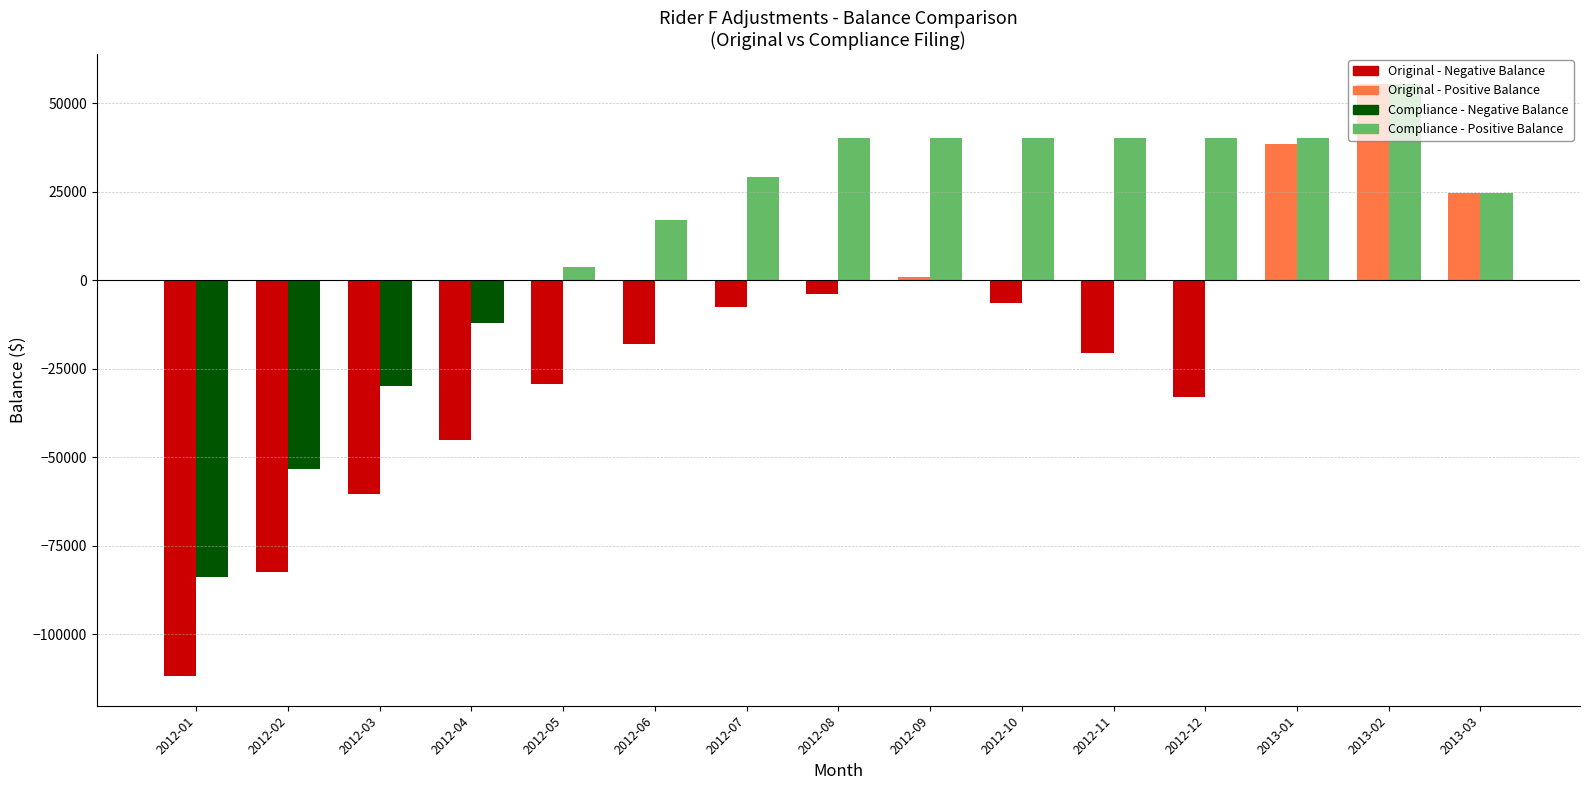

How many categories are shown in the chart?

15